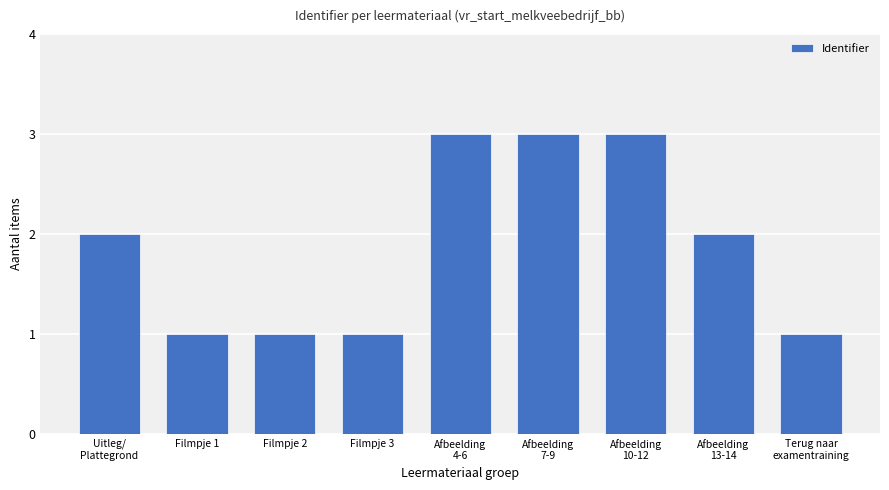

What is the difference between the maximum and minimum values?

2